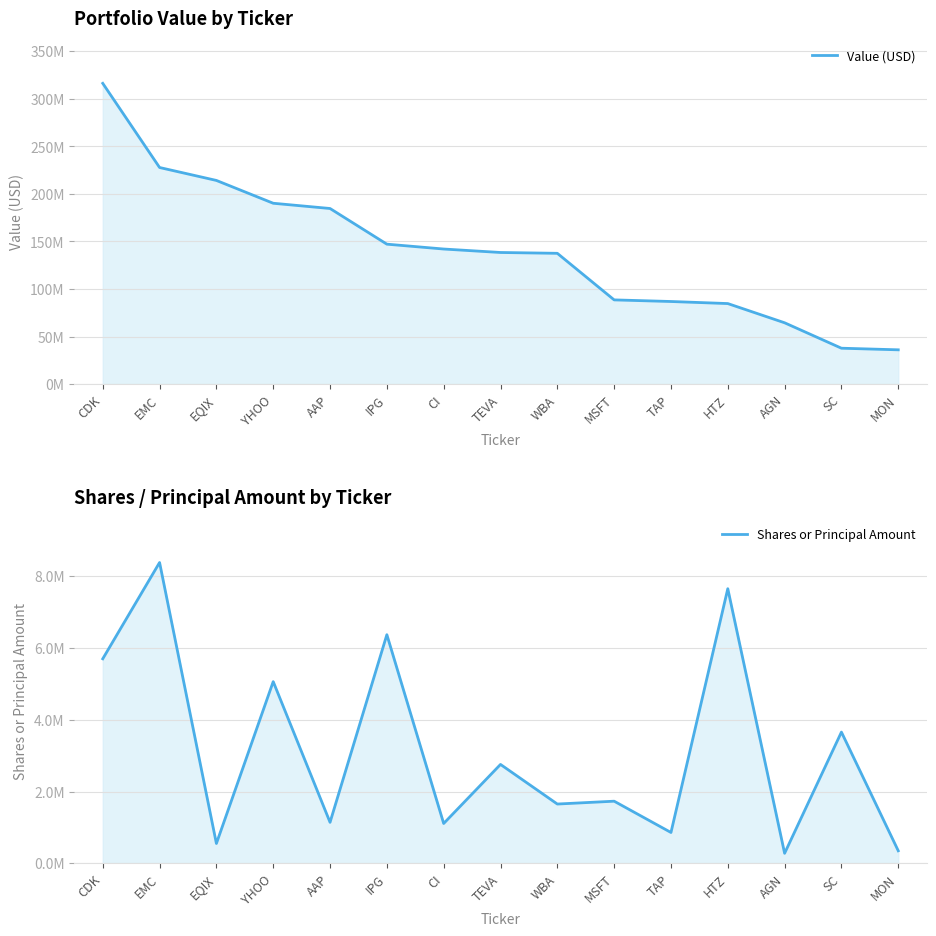

In Shares or Principal Amount, how many points are lower than both neighbors (excluding endpoints)?

6